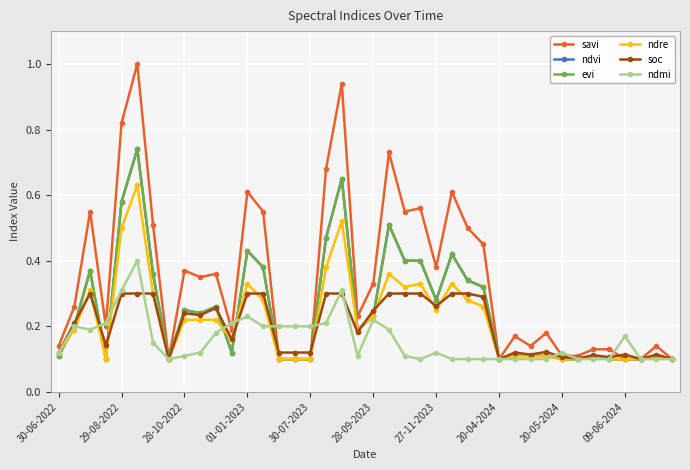

Which series has the largest total across all categories?

savi